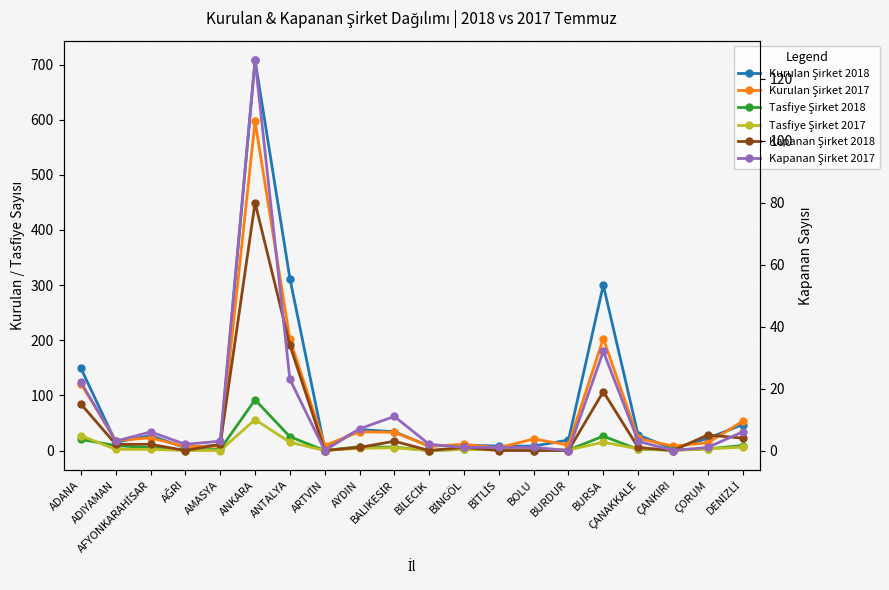

How many data points in Kurulan Şirket 2017 are above 21?

9